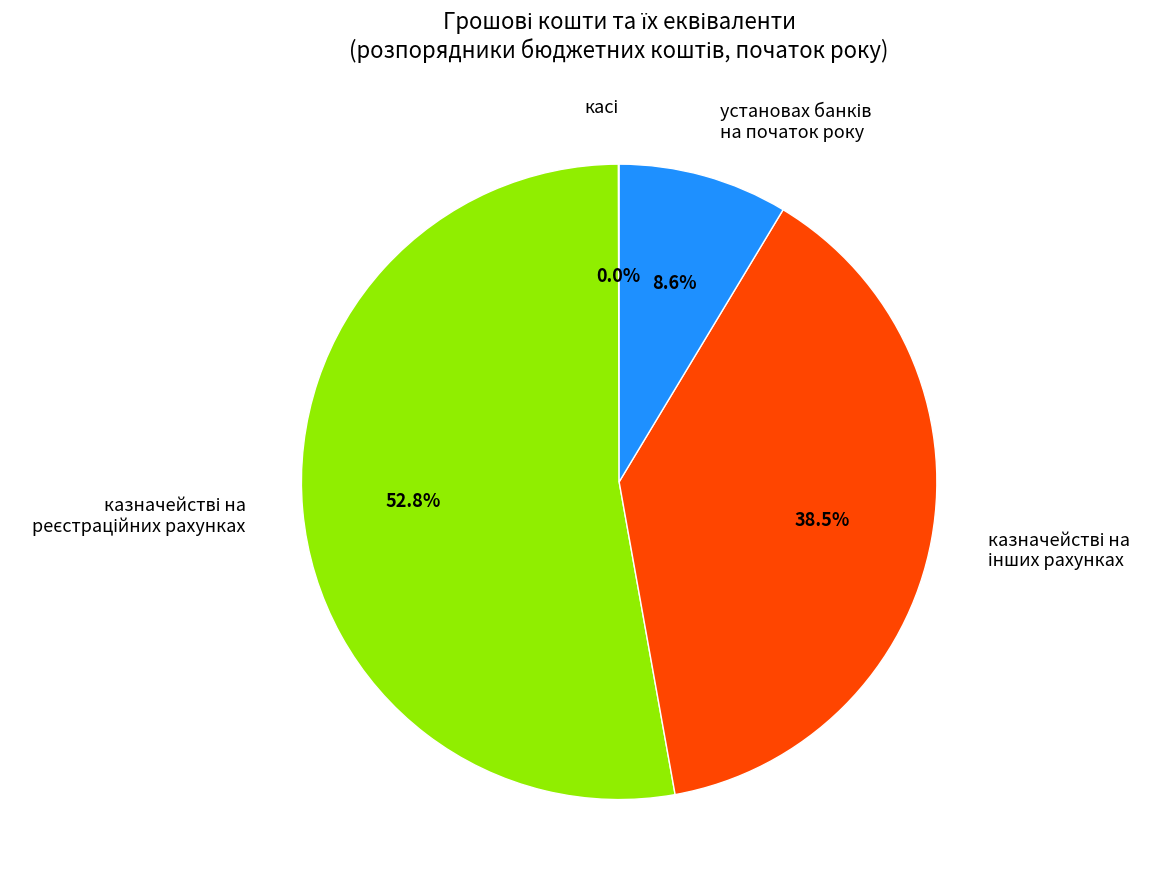

Is there any slice that represents more than half of the pie?

Yes